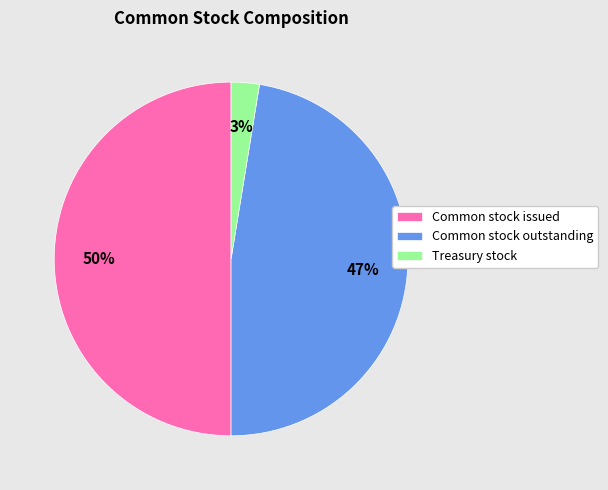

Which category has the biggest portion of the pie?

Common stock issued